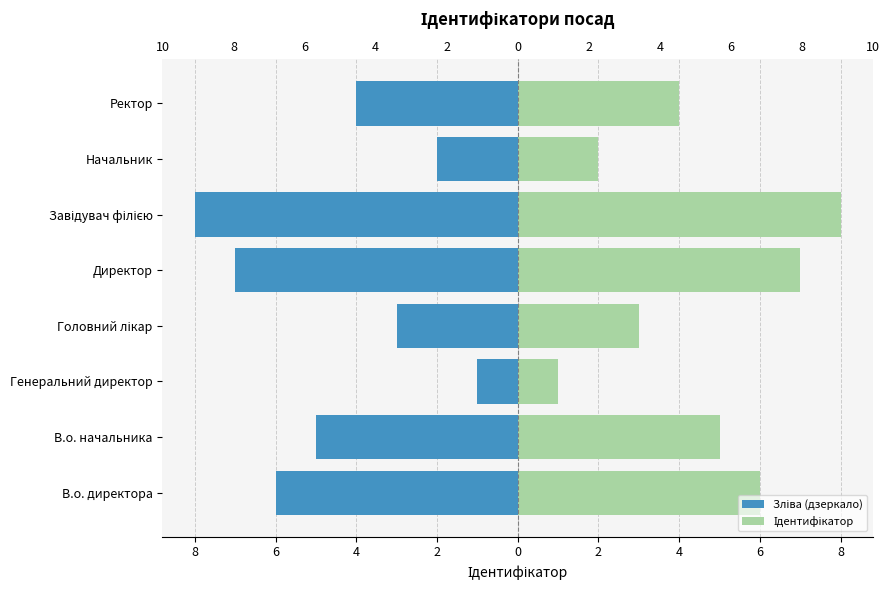

How many values in the Ідентифікатор series are below 5?

4